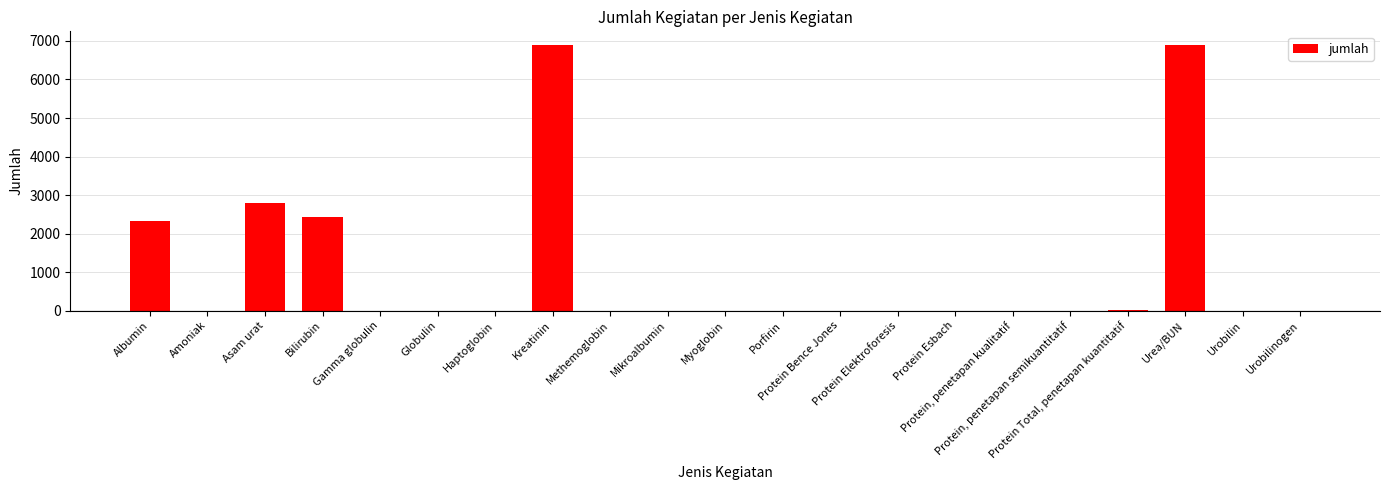

What is the greatest value displayed?

6905